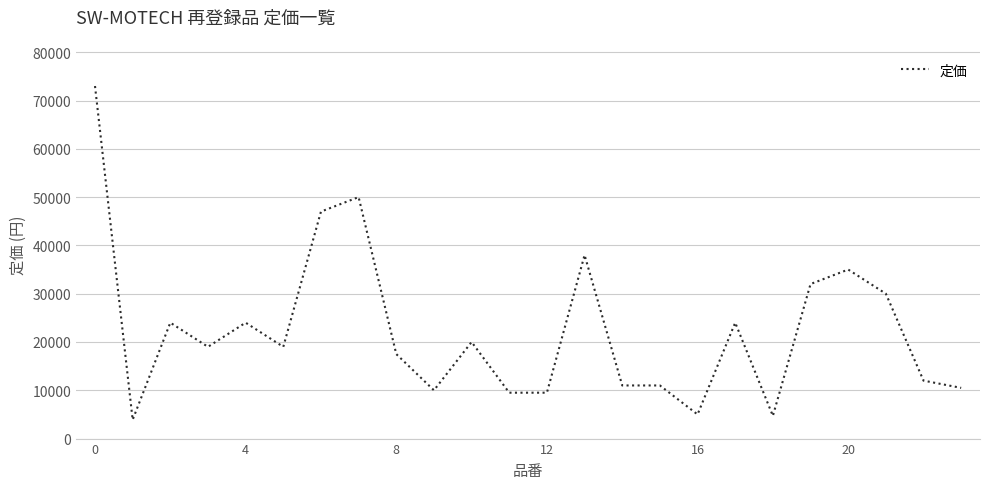

What is the maximum value shown in the chart?

73000